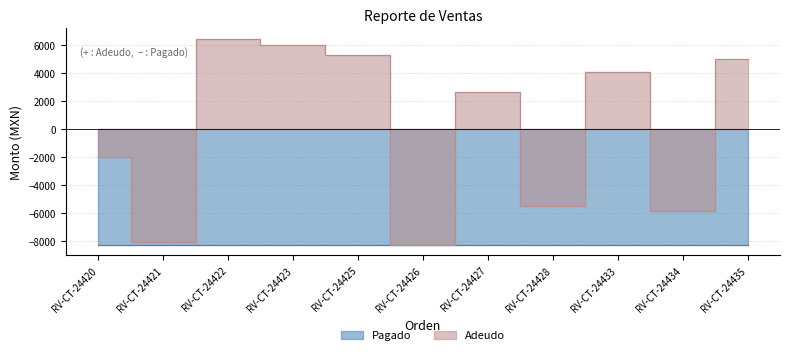

Reading left to right, what are all the values shown in this chart?

RV-CT-24420=-1977.0	RV-CT-24421=-8047.7	RV-CT-24422=6474.4	RV-CT-24423=6010.8	RV-CT-24425=5338.4	RV-CT-24426=-8290.8	RV-CT-24427=2682.0	RV-CT-24428=-5479.1	RV-CT-24433=4106.3	RV-CT-24434=-5863.3	RV-CT-24435=5046.0